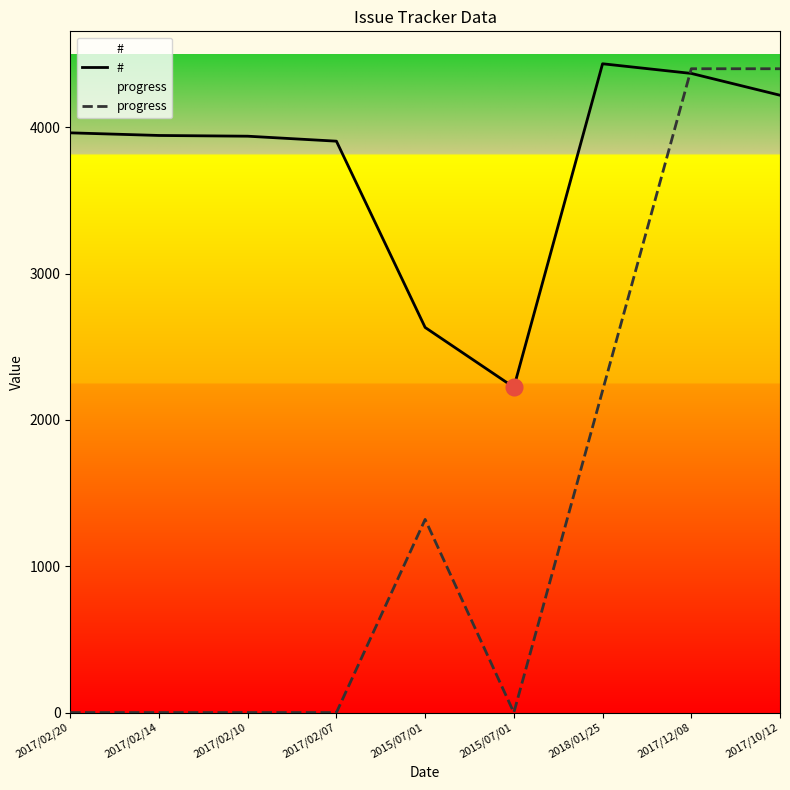

Between 2017/02/20 and 2015/07/01, which is larger?

2017/02/20